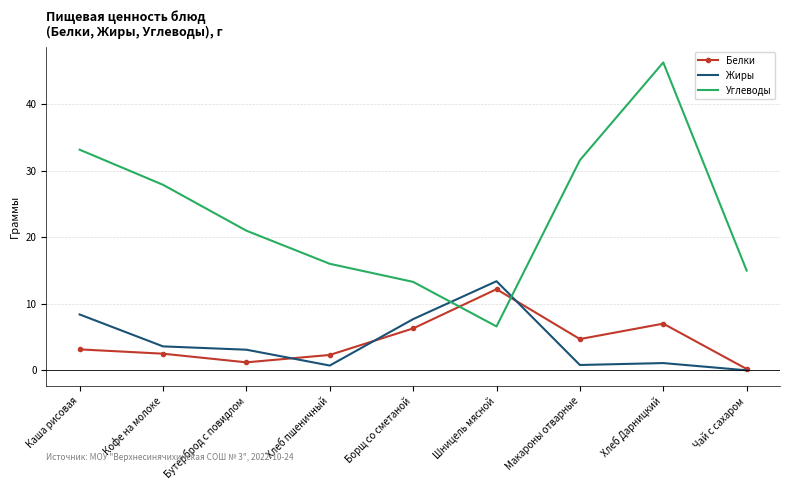

What position from the left is Борщ со сметаной?

5